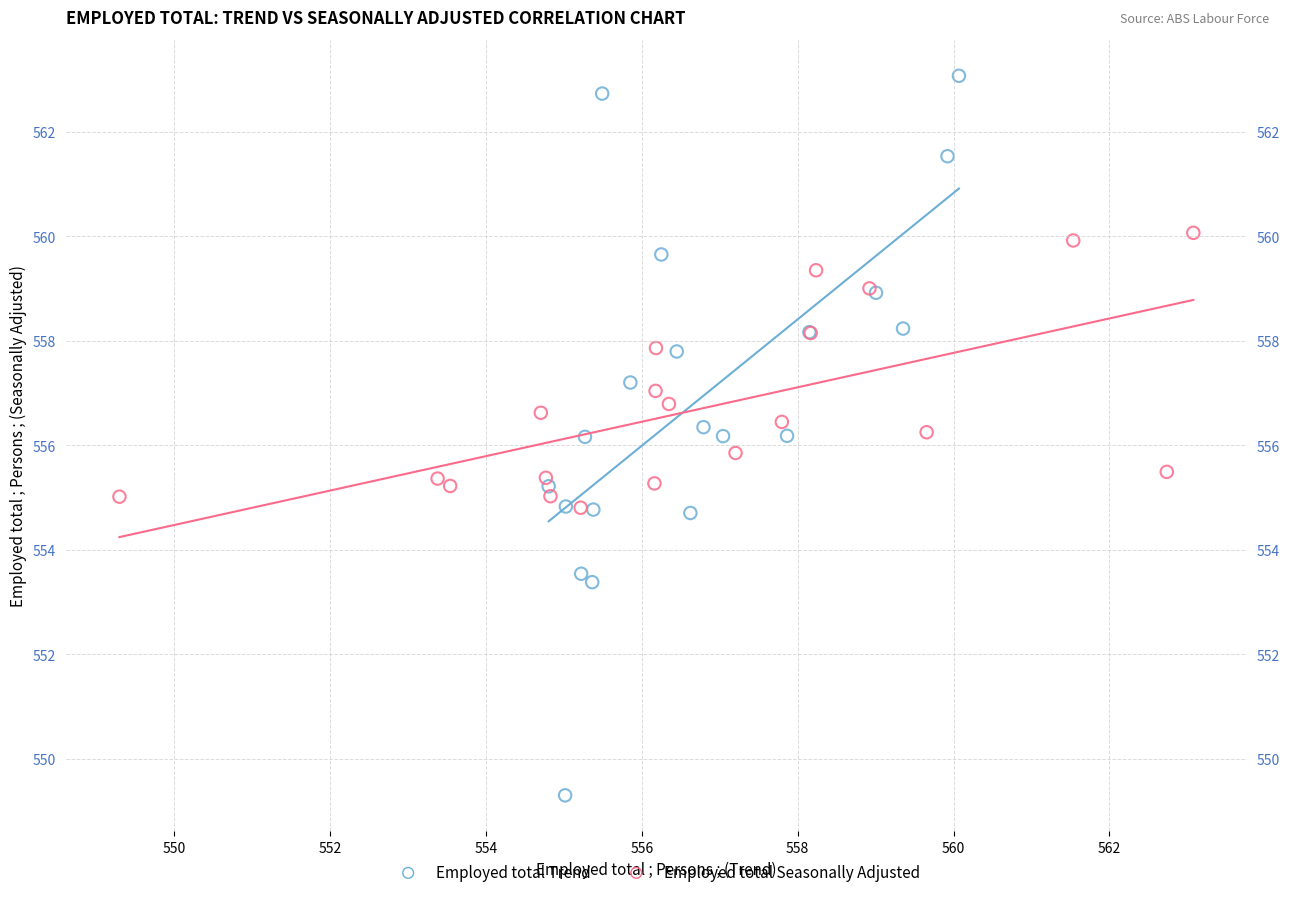

Which series reaches the minimum Y coordinate?

Employed total Trend